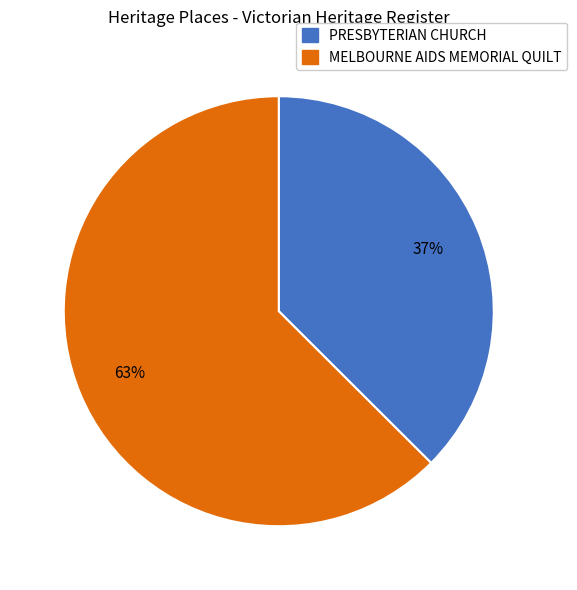

How many slices are in this pie chart?

2